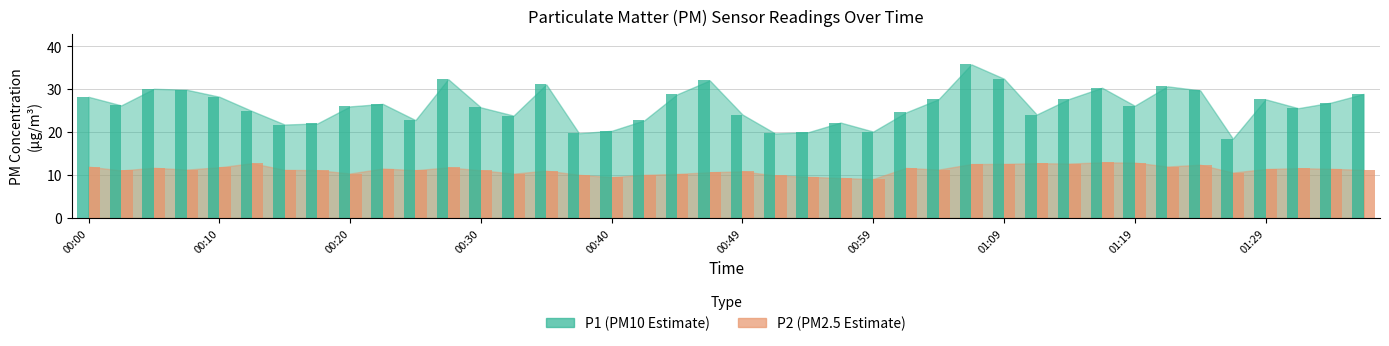

Reading right to left, list all the values displayed in this chart.

P1: 01:36=28.9	01:34=26.9	01:31=25.6	01:29=27.6	01:26=18.5	01:24=29.7	01:21=30.7	01:19=26.1	01:16=30.4	01:14=27.8	01:12=24.1	01:09=32.5	01:07=35.8	01:04=27.7	01:02=24.6	00:59=20.1	00:57=22.2	00:54=19.9	00:52=19.7	00:49=24.1	00:47=32.0	00:45=28.8	00:42=22.8	00:40=20.3	00:37=19.8	00:35=31.1	00:32=23.9	00:30=25.8	00:27=32.4	00:25=22.8	00:23=26.6	00:20=26.0	00:18=22.0	00:15=21.8	00:13=24.9	00:10=28.2	00:08=29.9	00:05=30.1	00:03=26.2	00:00=28.2
P2: 01:36=11.2	01:34=11.4	01:31=11.6	01:29=11.4	01:26=10.6	01:24=12.4	01:21=12.0	01:19=12.9	01:16=12.9	01:14=12.7	01:12=12.8	01:09=12.6	01:07=12.6	01:04=11.3	01:02=11.7	00:59=9.1	00:57=9.3	00:54=9.6	00:52=9.9	00:49=10.8	00:47=10.7	00:45=10.2	00:42=10.1	00:40=9.5	00:37=10.1	00:35=11.0	00:32=10.3	00:30=11.1	00:27=11.8	00:25=11.1	00:23=11.5	00:20=10.3	00:18=11.1	00:15=11.2	00:13=12.8	00:10=11.8	00:08=11.3	00:05=11.7	00:03=11.1	00:00=11.9